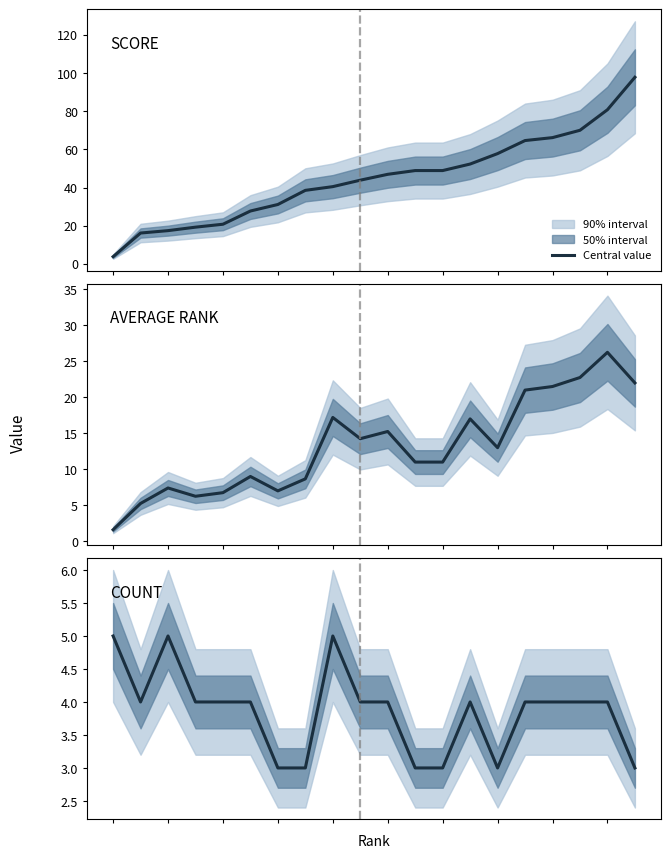

How many data points in AVERAGE RANK are above 13?

9